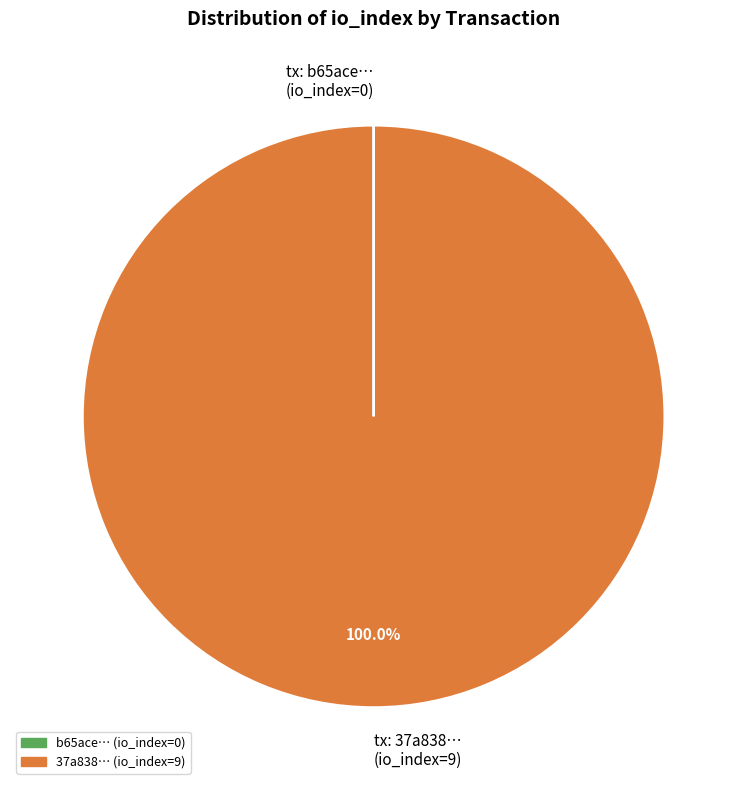

Which slice is the largest?

tx: 37a838… (io_index=9)